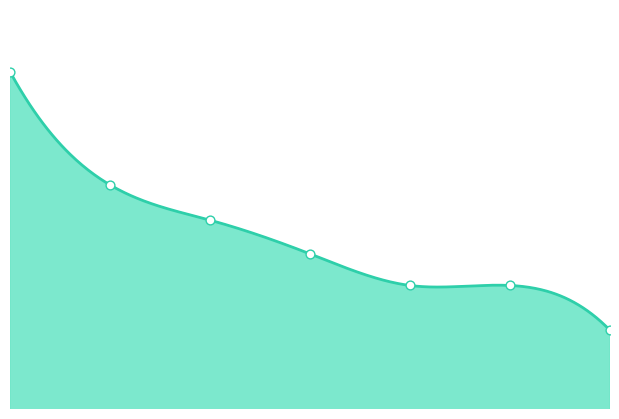

What is the change in value from 2 to 4?

-18049973